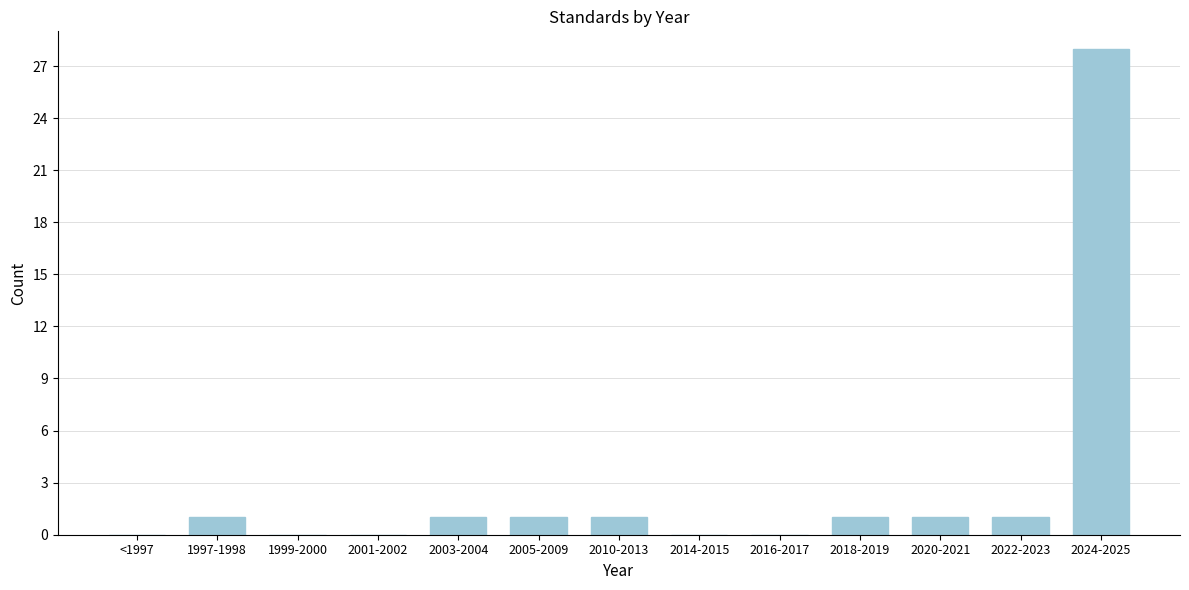

Reading left to right, list all the values displayed in this chart.

<1997=0	1997-1998=1	1999-2000=0	2001-2002=0	2003-2004=1	2005-2009=1	2010-2013=1	2014-2015=0	2016-2017=0	2018-2019=1	2020-2021=1	2022-2023=1	2024-2025=28